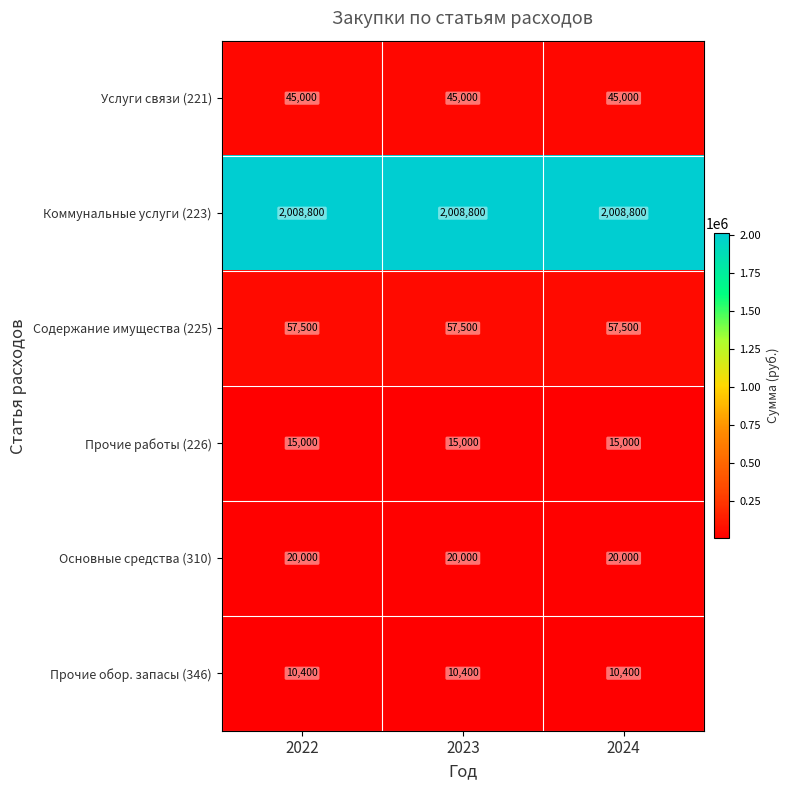

What is the greatest value displayed?

2008800